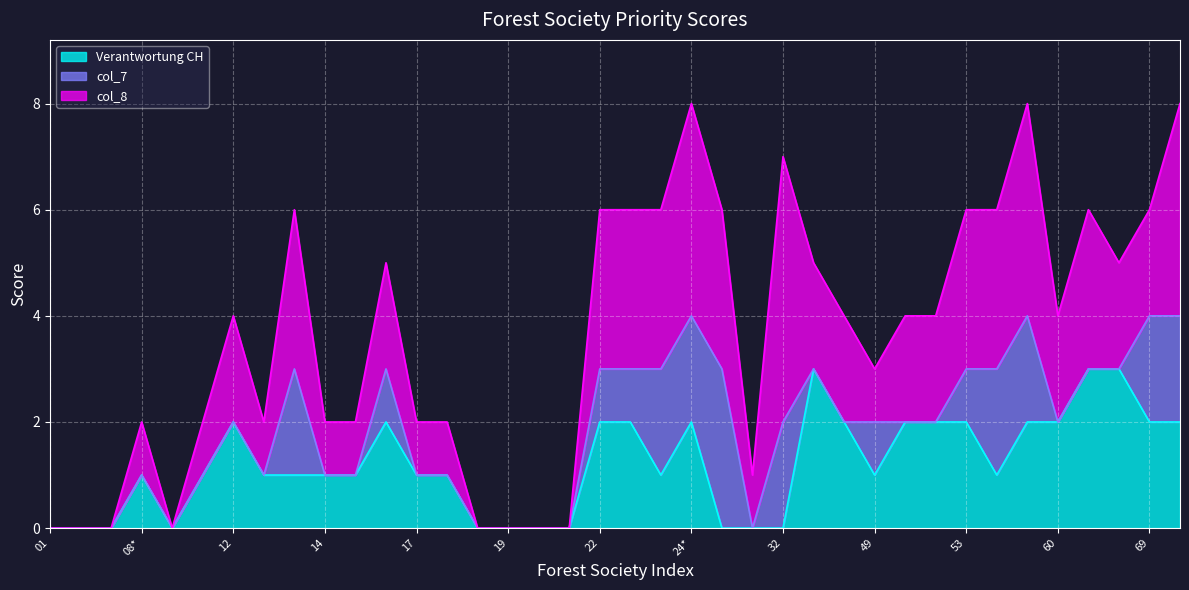

At how many categories does at least one series exceed 2?

14